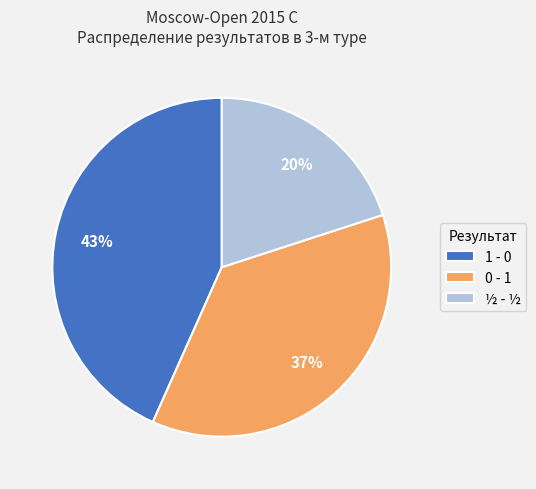

To the nearest percent, what percentage of the pie is ½ - ½?

20%